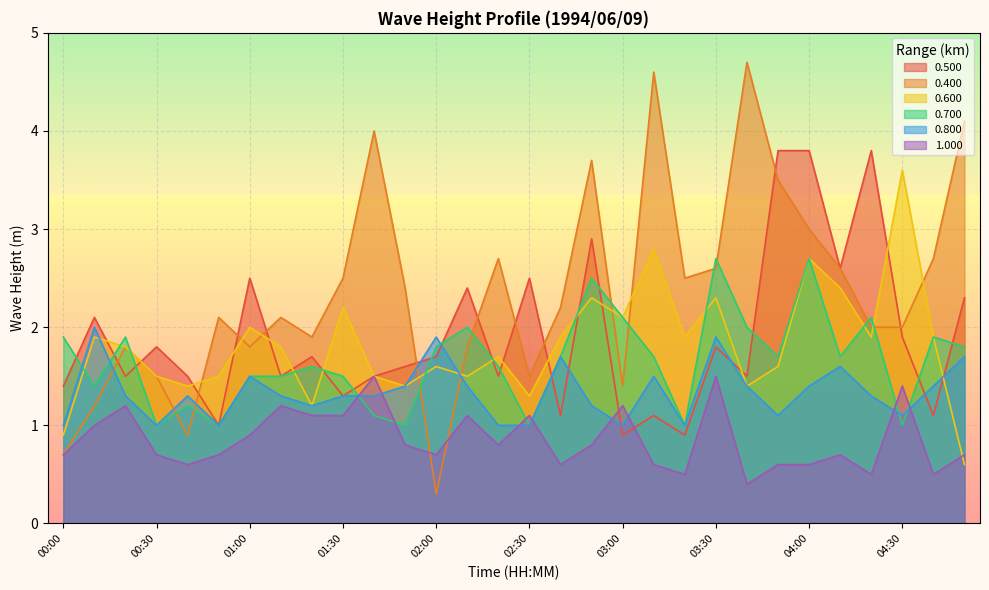

Where do 0.600 and 0.500 first cross each other?

00:10 and 00:20